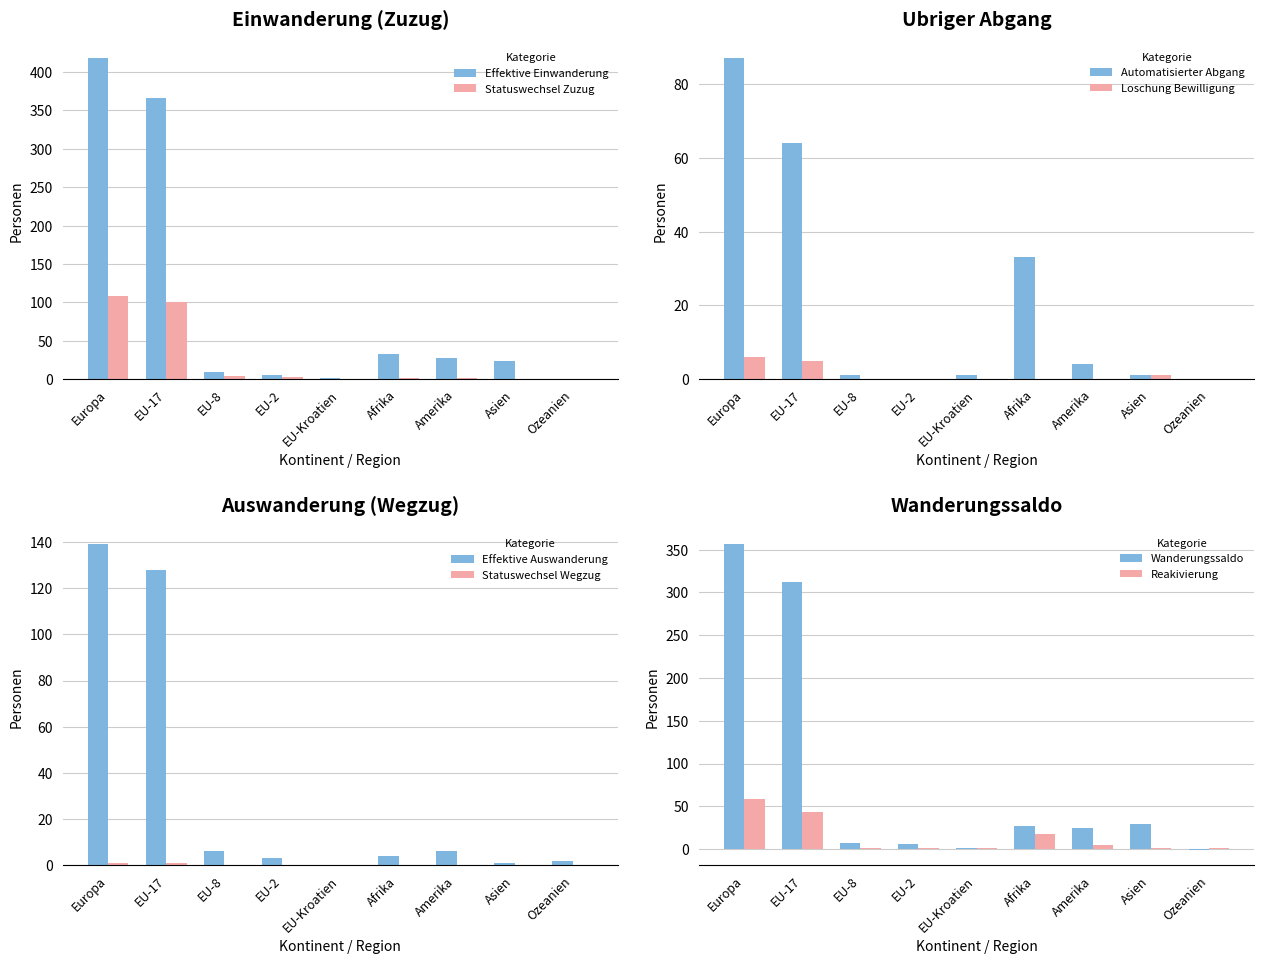

Is it true that Statuswechsel Wegzug equals 1 at EU-17?

True